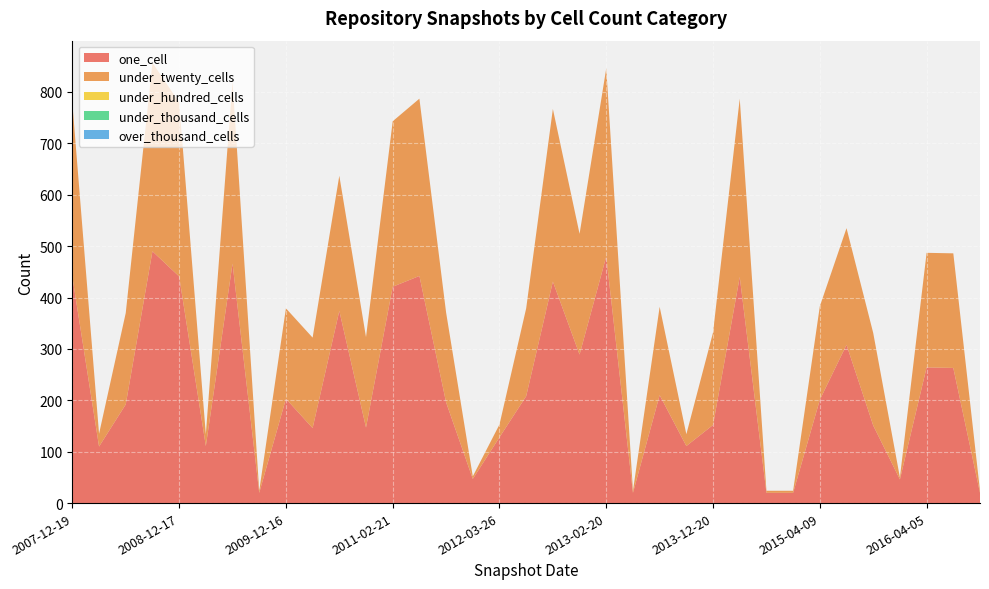

Reading left to right, extract all data points from this chart.

one_cell: 440	110	192	490	441	111	466	20	203	146	374	147	421	442	196	47	128	208	431	289	480	20	210	111	152	440	20	20	201	308	151	46	264	263	20
under_twenty_cells: 338	25	178	367	339	23	355	4	176	176	263	176	322	345	175	5	25	171	336	235	366	4	172	23	180	347	4	4	182	227	180	4	223	223	4
under_hundred_cells: 0	0	0	0	0	0	0	0	0	0	0	0	0	0	0	0	0	0	0	0	0	0	0	0	0	0	0	0	0	0	0	0	0	0	0
under_thousand_cells: 0	0	0	0	0	0	0	0	0	0	0	0	0	0	0	0	0	0	0	0	0	0	0	0	0	0	0	0	0	0	0	0	0	0	0
over_thousand_cells: 0	0	0	0	0	0	0	0	0	0	0	0	0	0	0	0	0	0	0	0	0	0	0	0	0	0	0	0	0	0	0	0	0	0	0